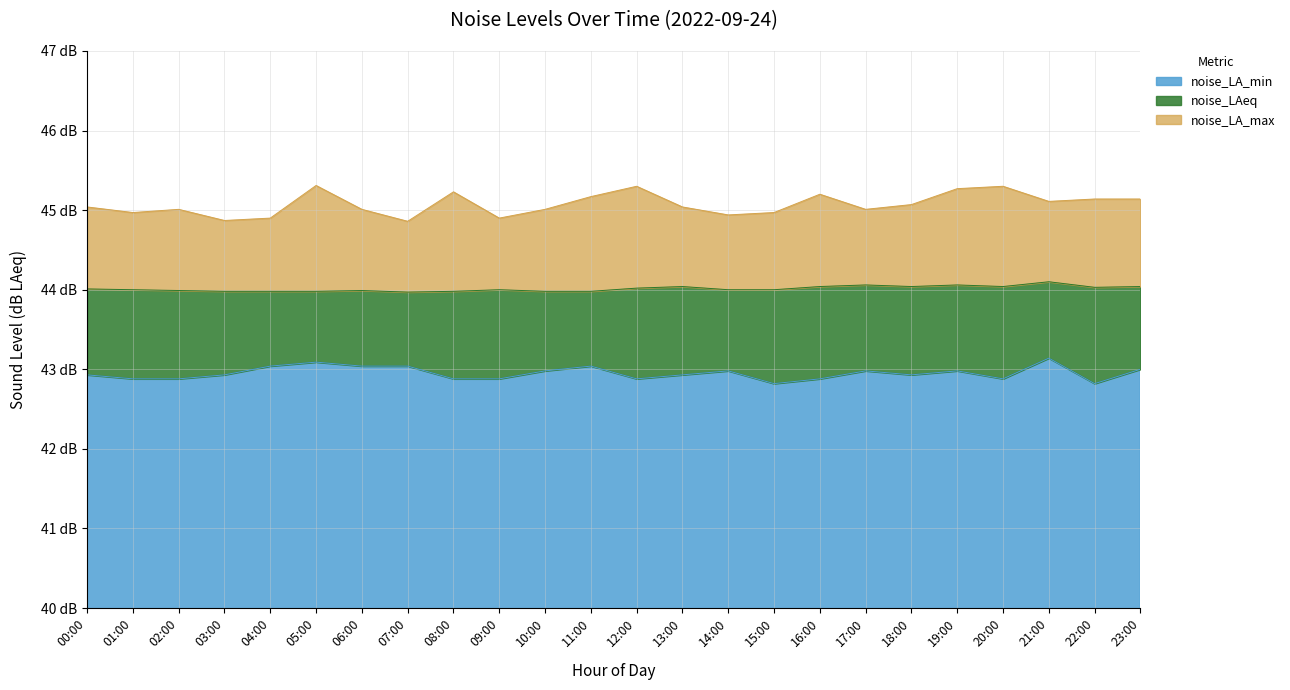

True or false: noise_LA_min has more than 0 points higher than both neighbors.

True